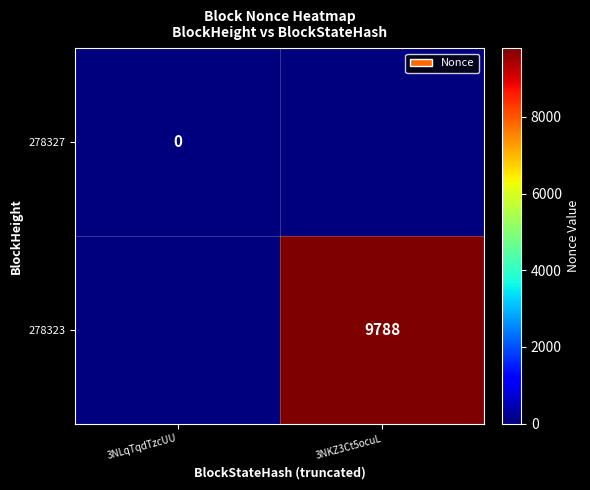

The 278323 series shows 15563 at 3NKZ3Ct5ocuL. True or false?

False